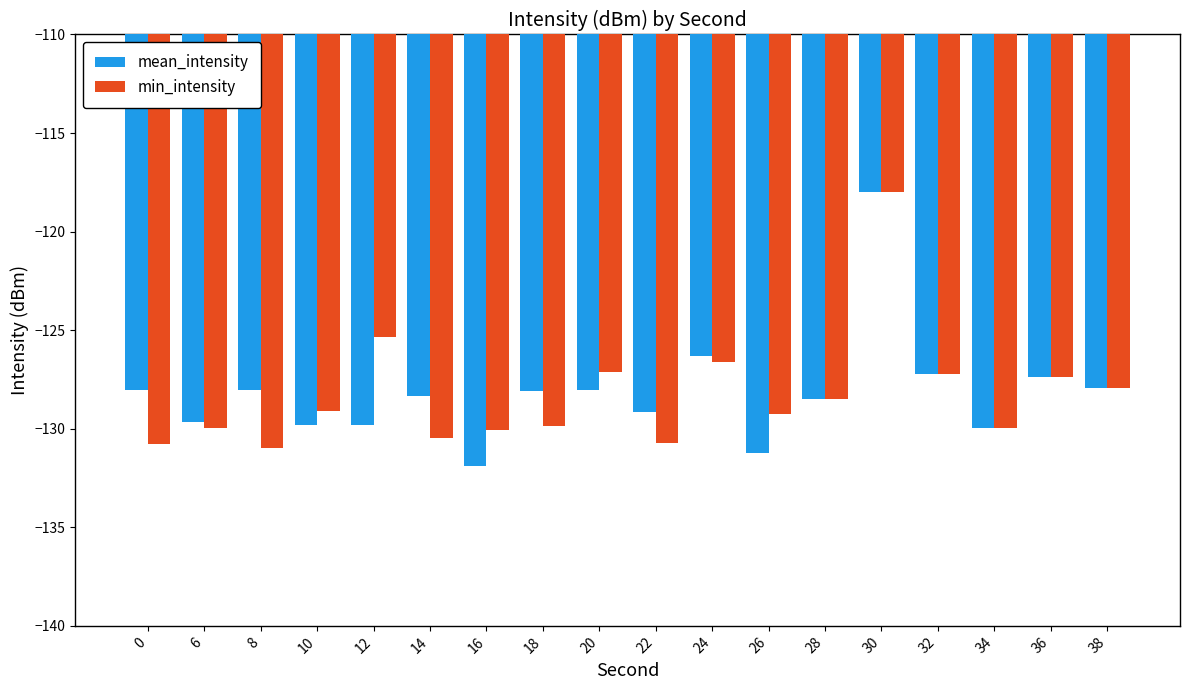

Is the value of min_intensity at 30 greater than the value of mean_intensity at 8?

Yes